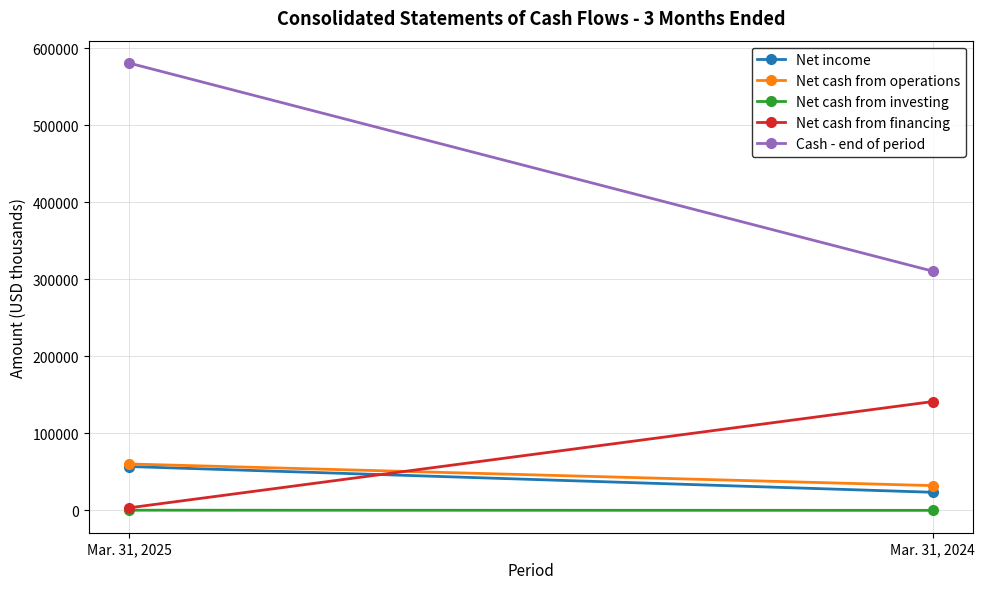

The value of Cash - end of period at Mar. 31, 2025 is 135973. True or false?

False